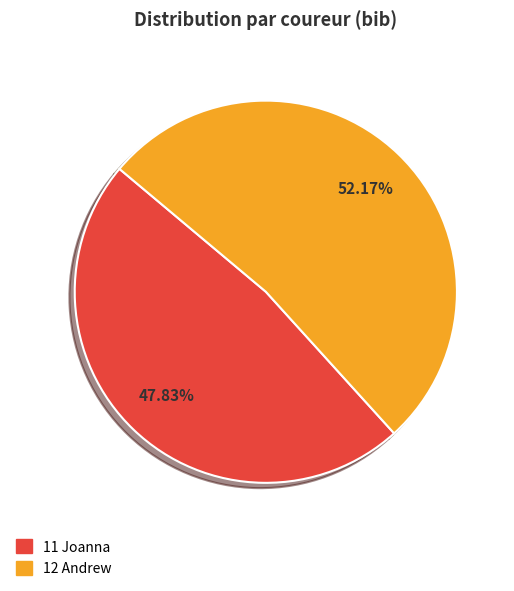

Is there any slice that represents more than half of the pie?

Yes